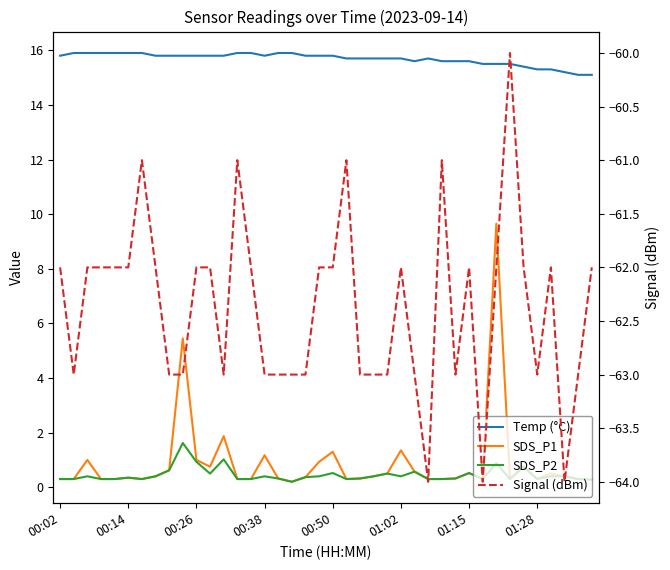

True or false: Signal (dBm) has more than 0 points higher than both neighbors.

True